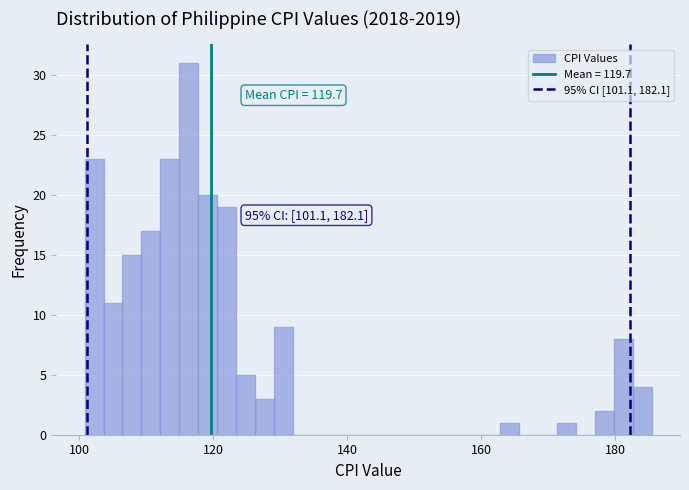

Read against the x-axis, roughly where is the centre of the tallest bar?

116